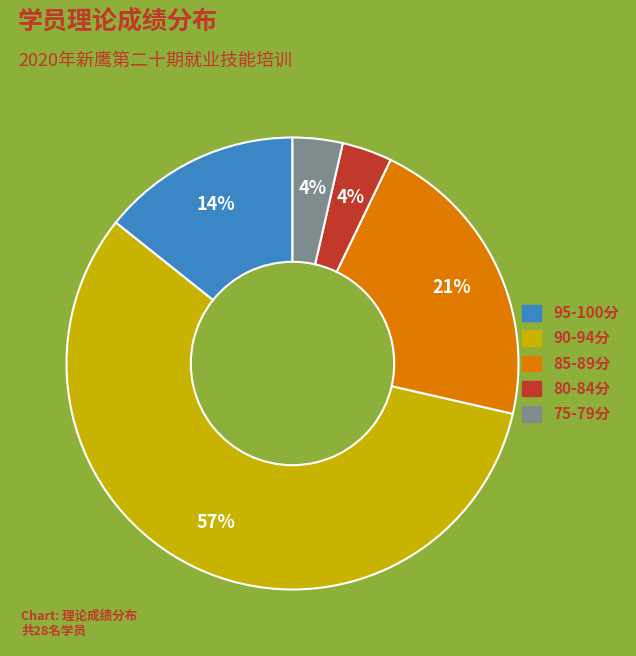

Is there a majority slice in this chart?

Yes